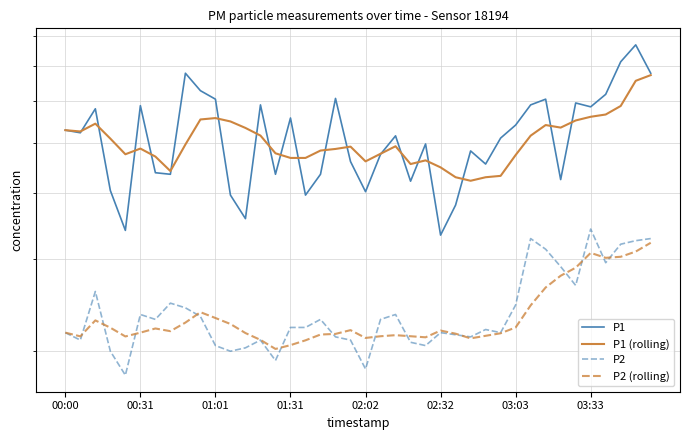

Is this an area chart (filled region under the line)?

No